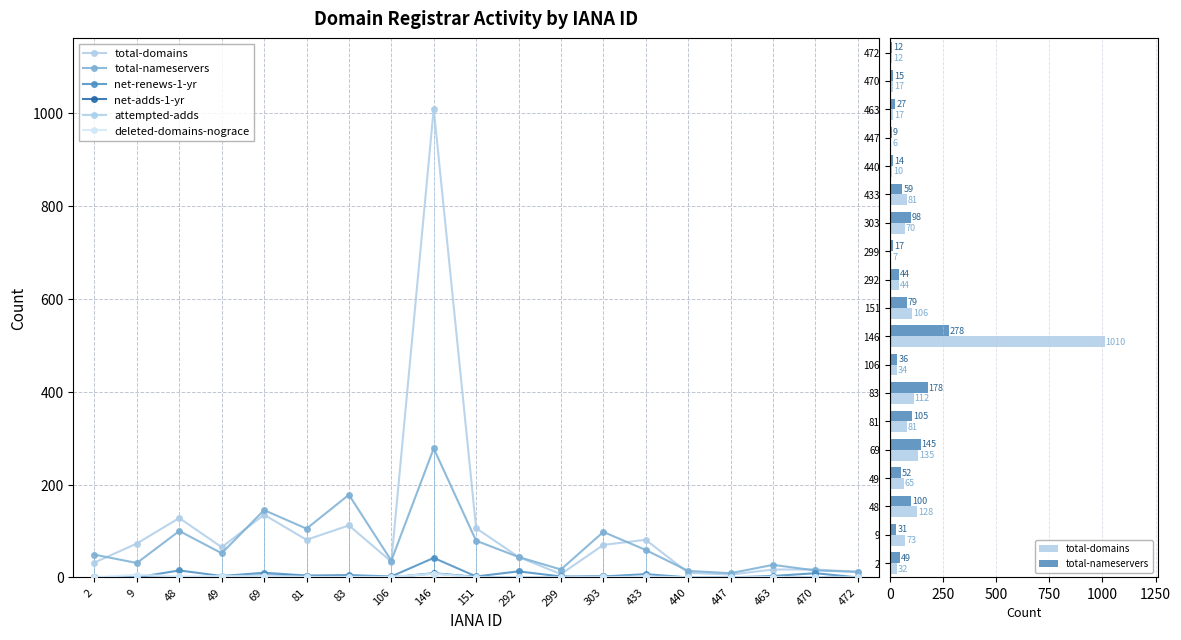

What is the average value of the attempted-adds series?

1